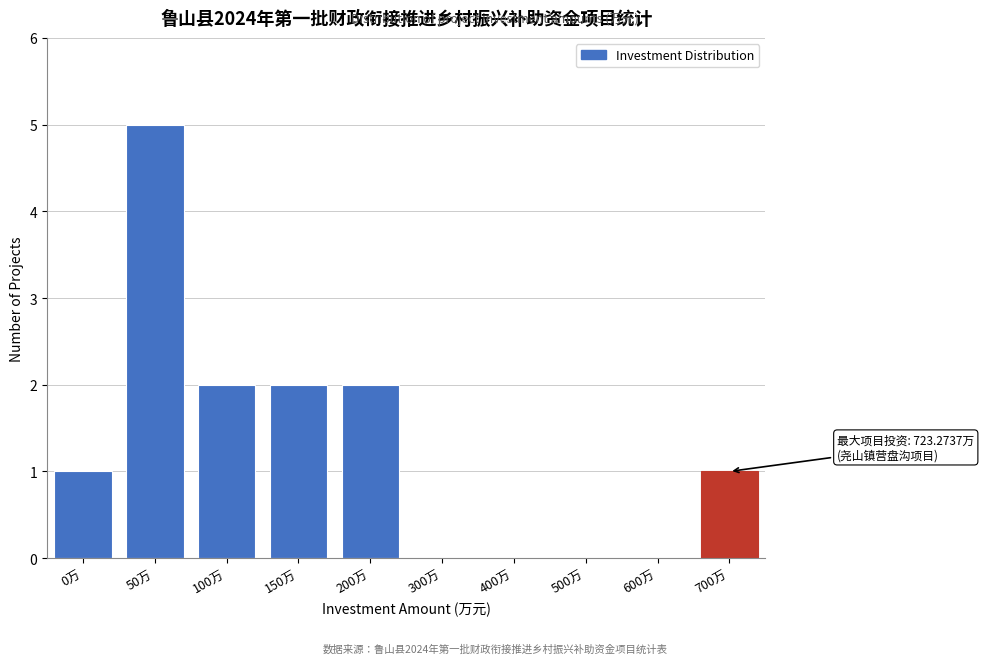

Reading left to right, transcribe all the data shown in this chart.

0万=1	50万=5	100万=2	150万=2	200万=2	300万=0	400万=0	500万=0	600万=0	700万=1